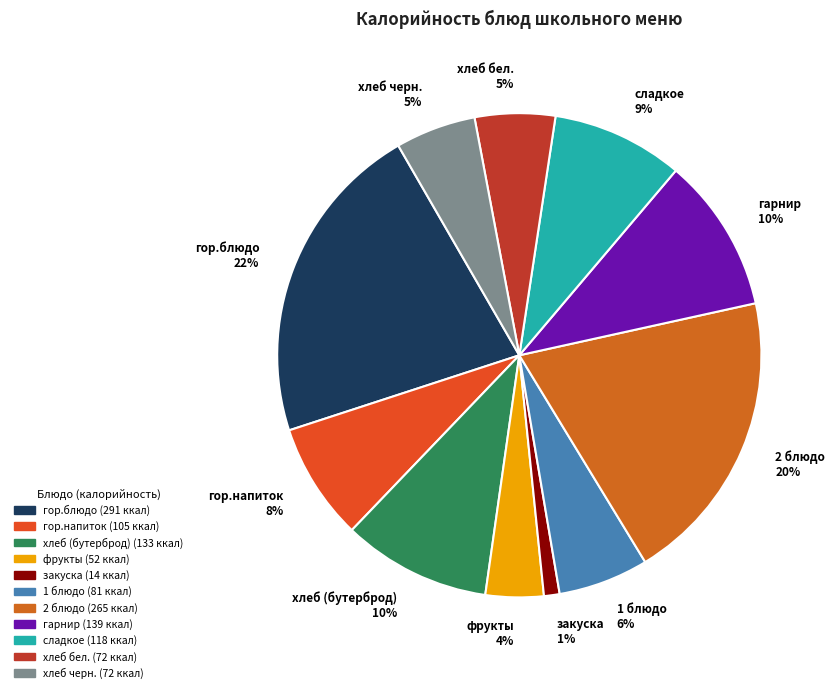

Count the number of slices in the pie.

11